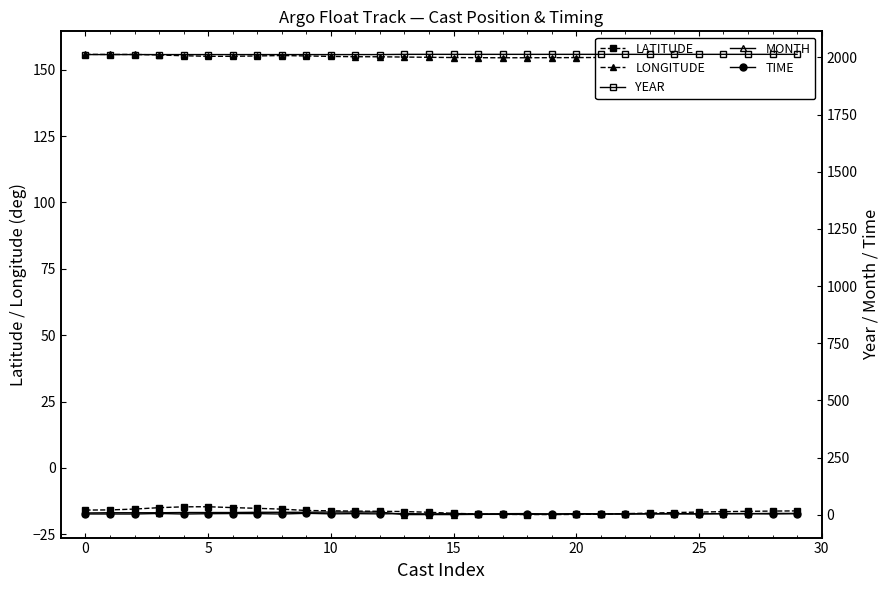

The LONGITUDE series shows 82.2 at 9. True or false?

False